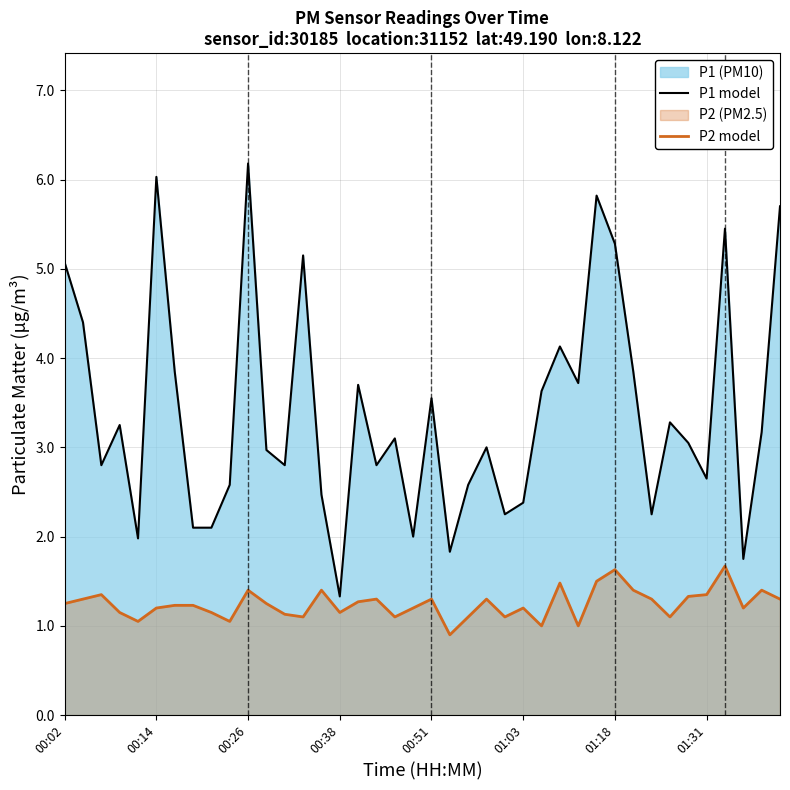

Which has a higher value, 24 or 38?

38